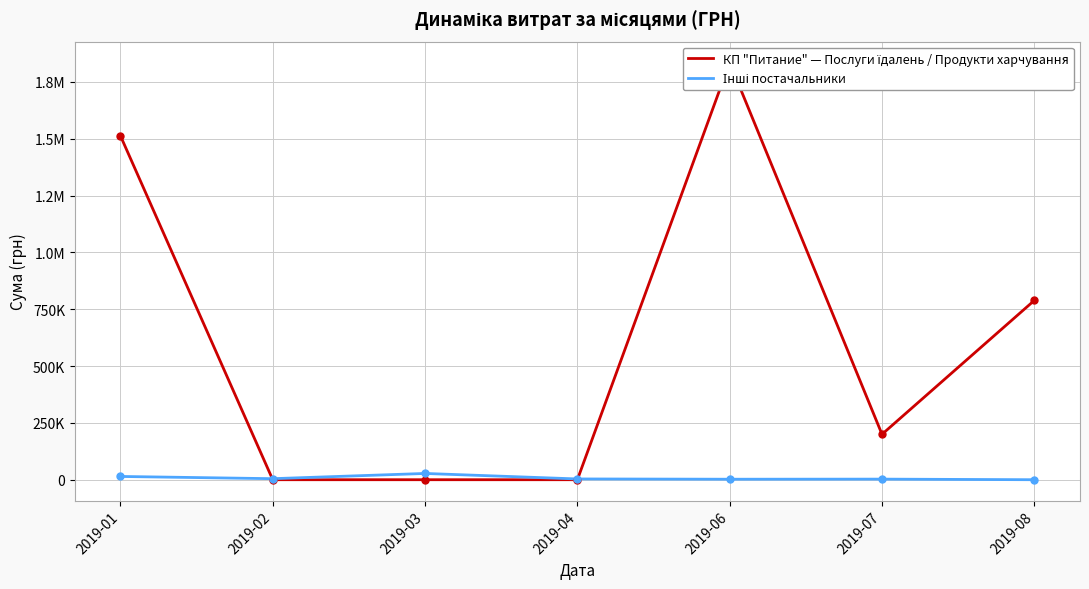

Is this an area chart (filled region under the line)?

No